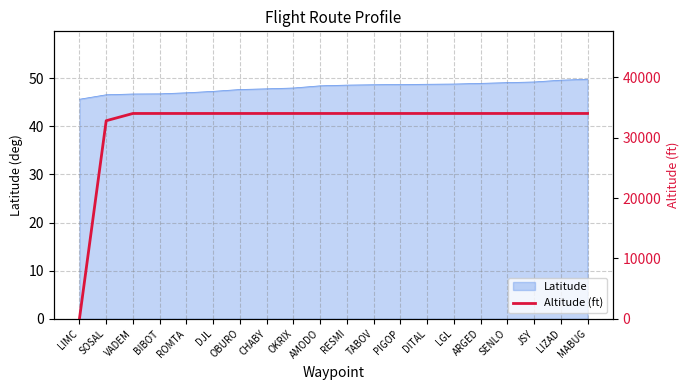

Reading left to right, transcribe all the data shown in this chart.

0	32800	34000	34000	34000	34000	34000	34000	34000	34000	34000	34000	34000	34000	34000	34000	34000	34000	34000	34000